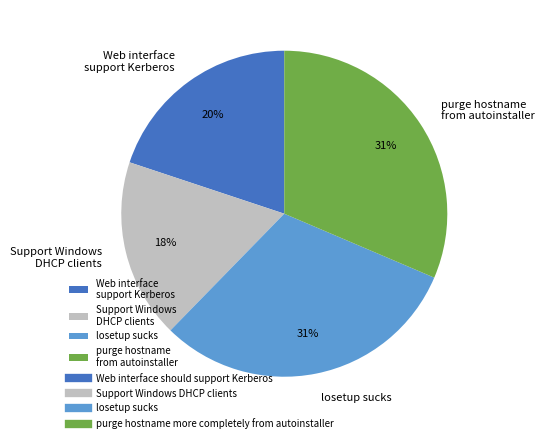

What is the smallest slice in the pie chart?

Support Windows DHCP clients